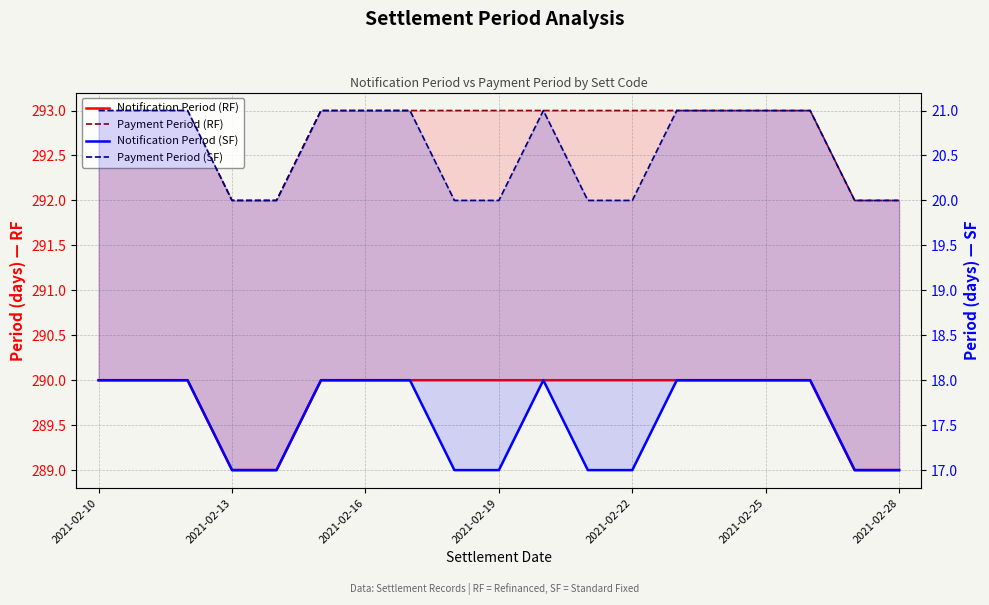

Is this an area chart (filled region under the line)?

No